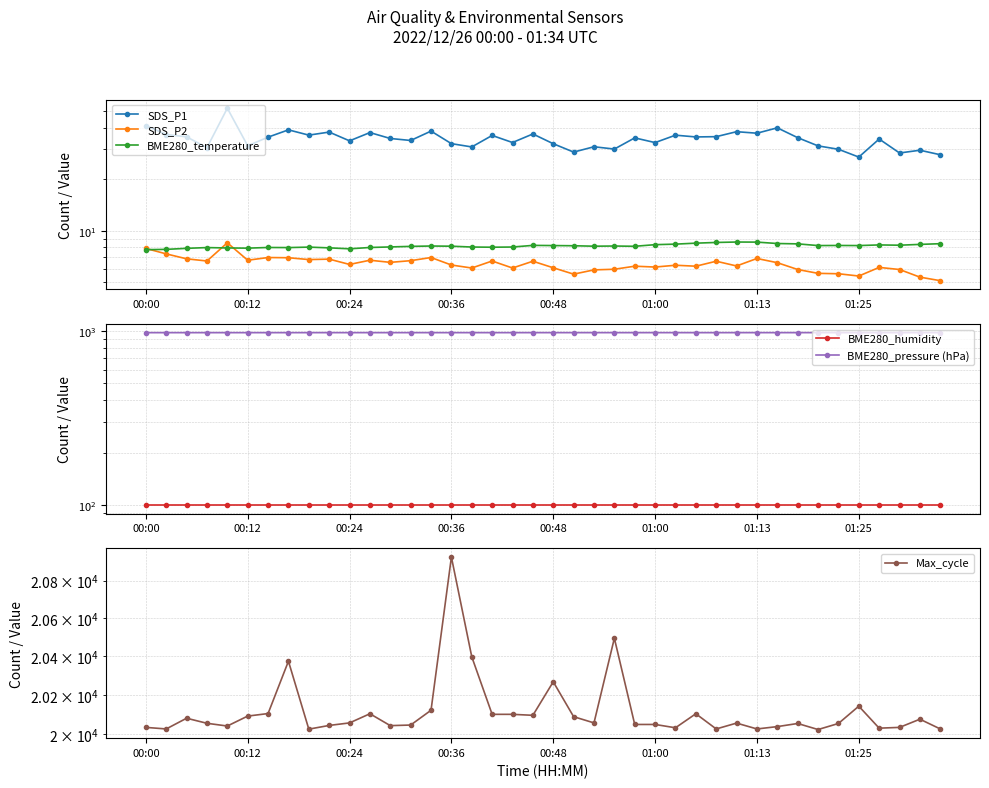

Rank the series by their maximum value, from lowest to highest.

SDS_P2, BME280_temperature, SDS_P1, BME280_humidity, BME280_pressure (hPa), Max_cycle